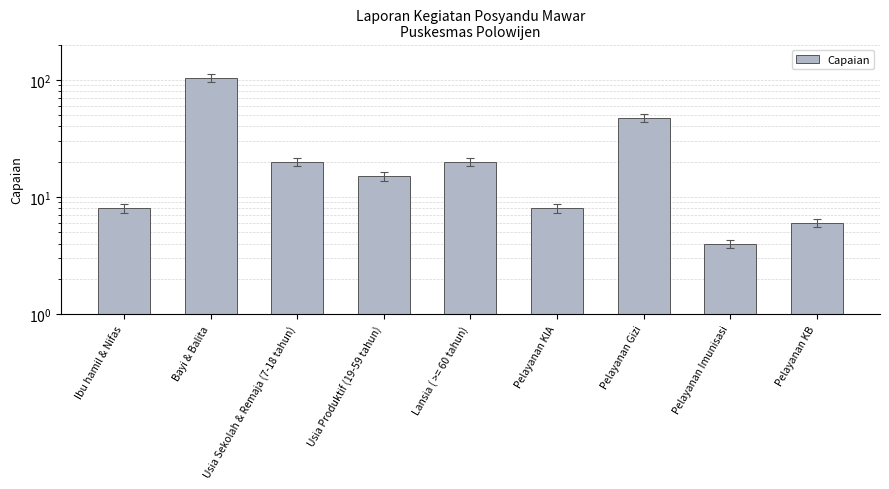

The value at Pelayanan KB is 10. True or false?

False